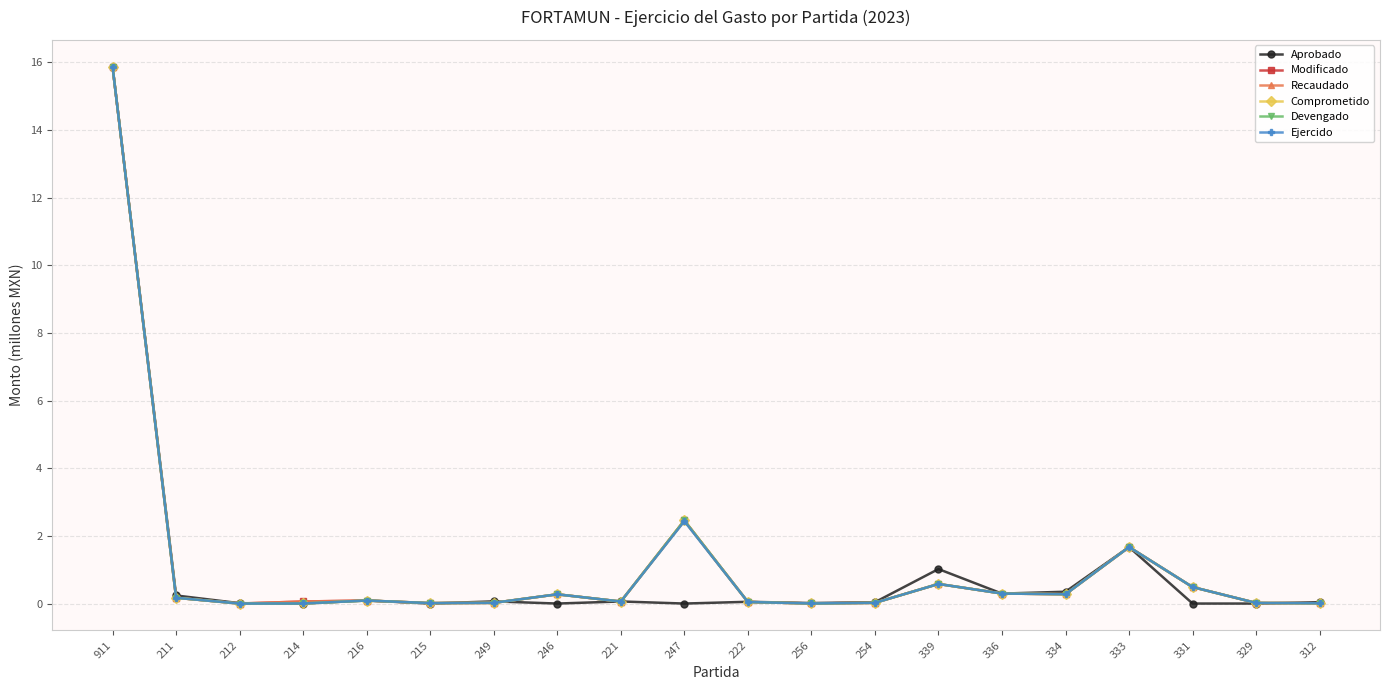

At 221, list the series in order from largest to smallest.

Aprobado, Modificado, Recaudado, Comprometido, Devengado, Ejercido